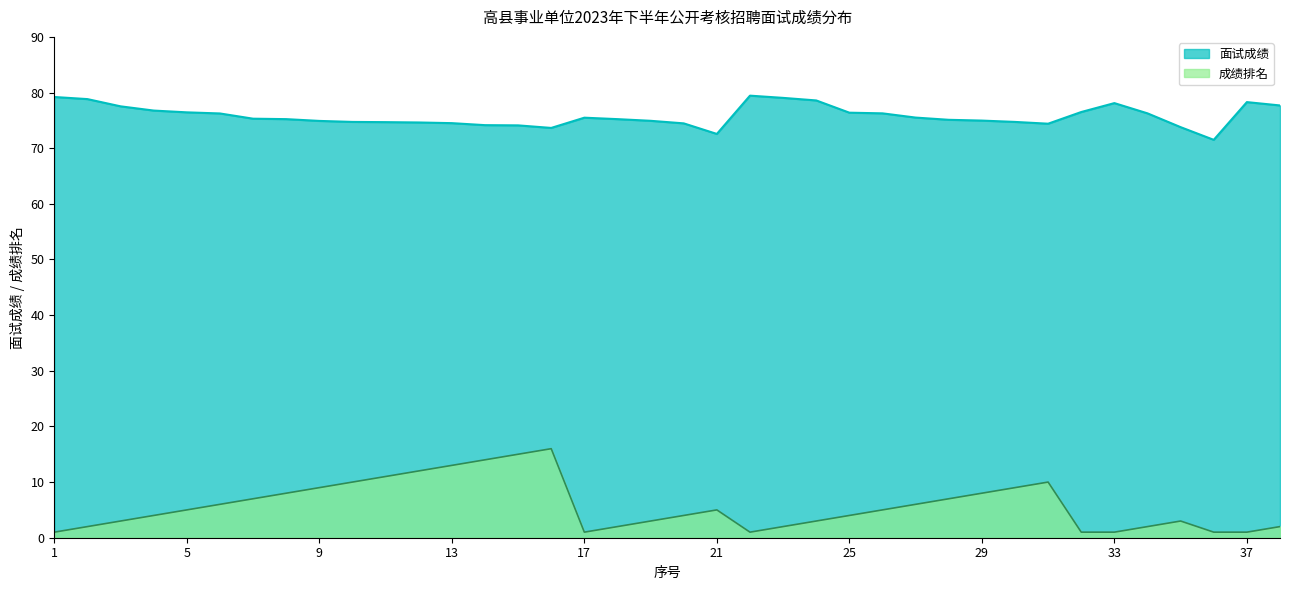

At which label does 面试成绩 first exceed 75?

1